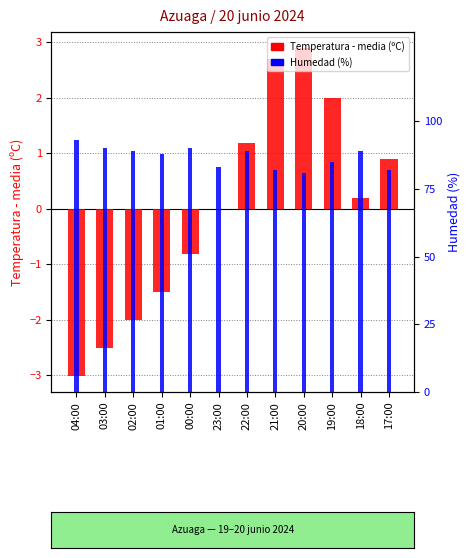

Count the number of data series in this chart.

2